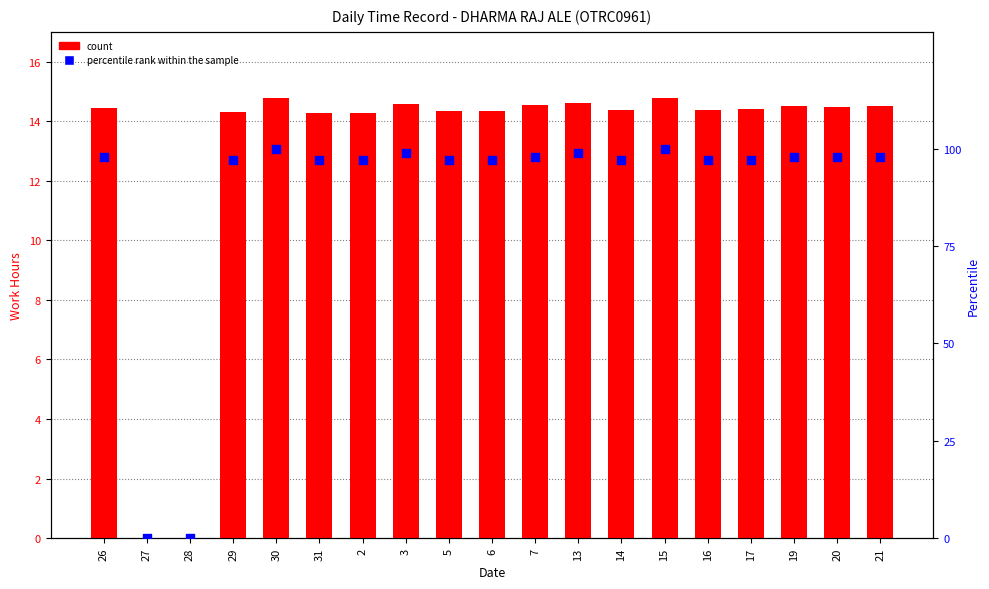

At how many categories does at least one series exceed 83?

17